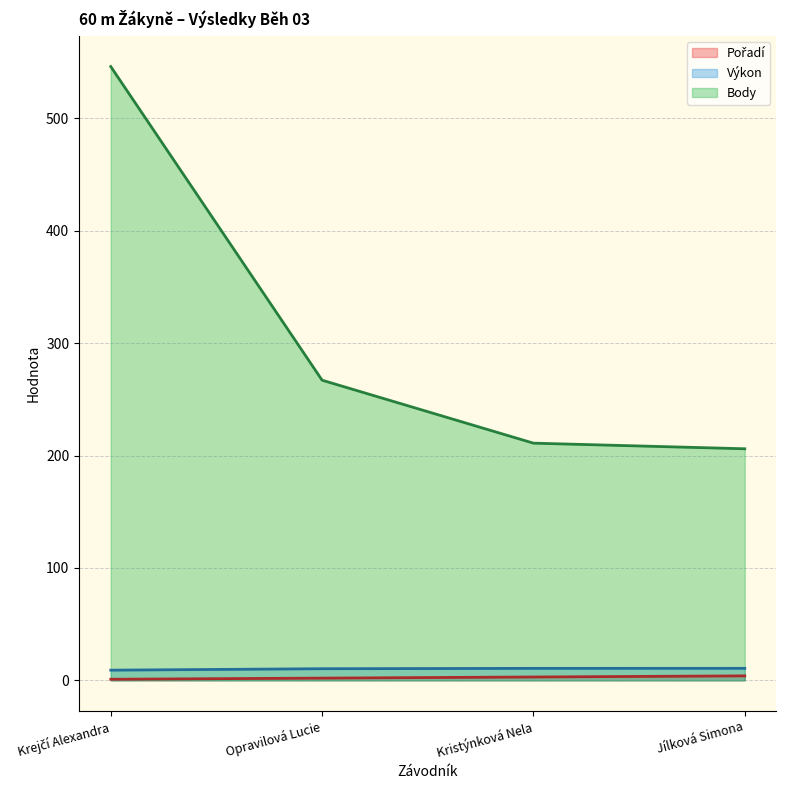

What is the maximum value for Výkon?

10.7